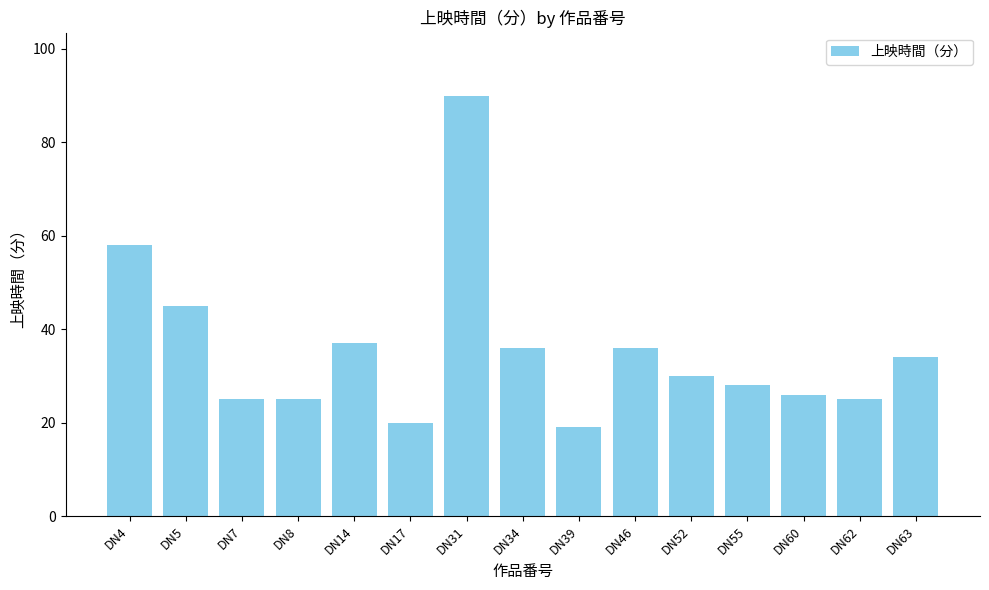

What is the value of the 8th bar from the left?

36